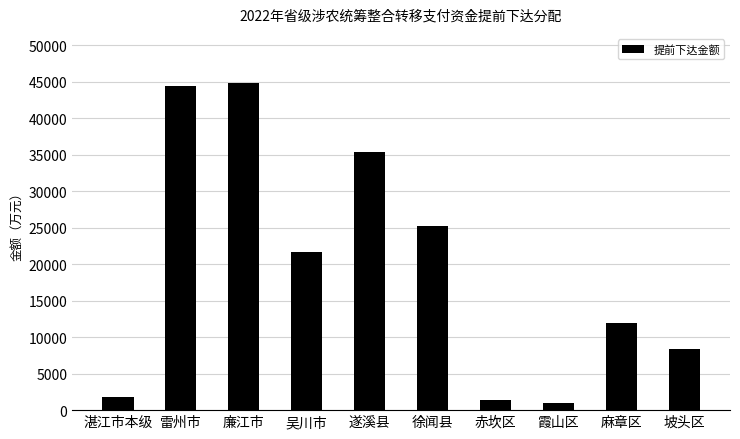

What is the greatest value displayed?

44827